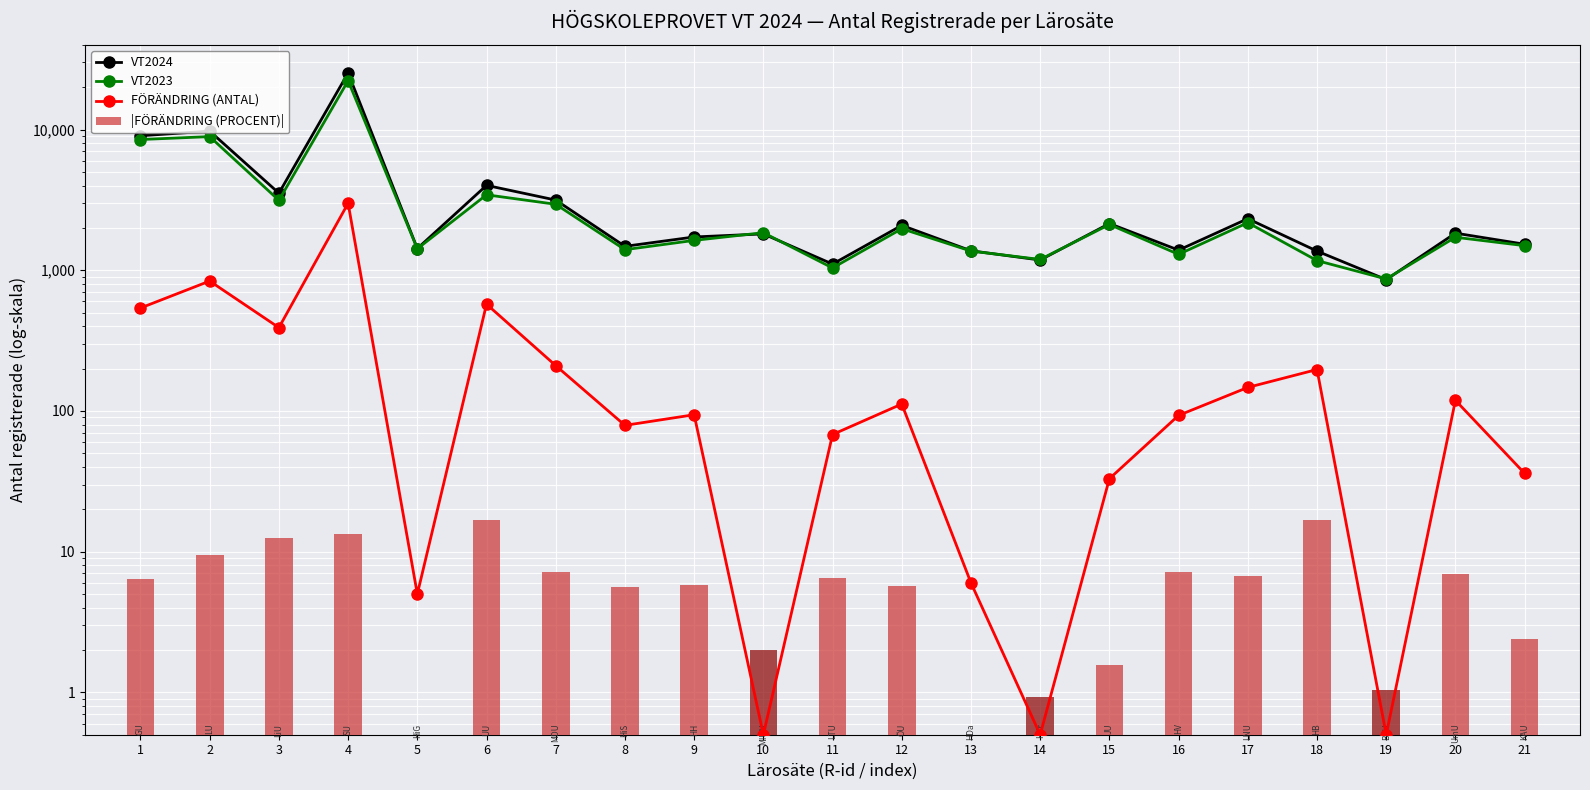

Are the bars grouped side by side (vs. stacked)?

Yes